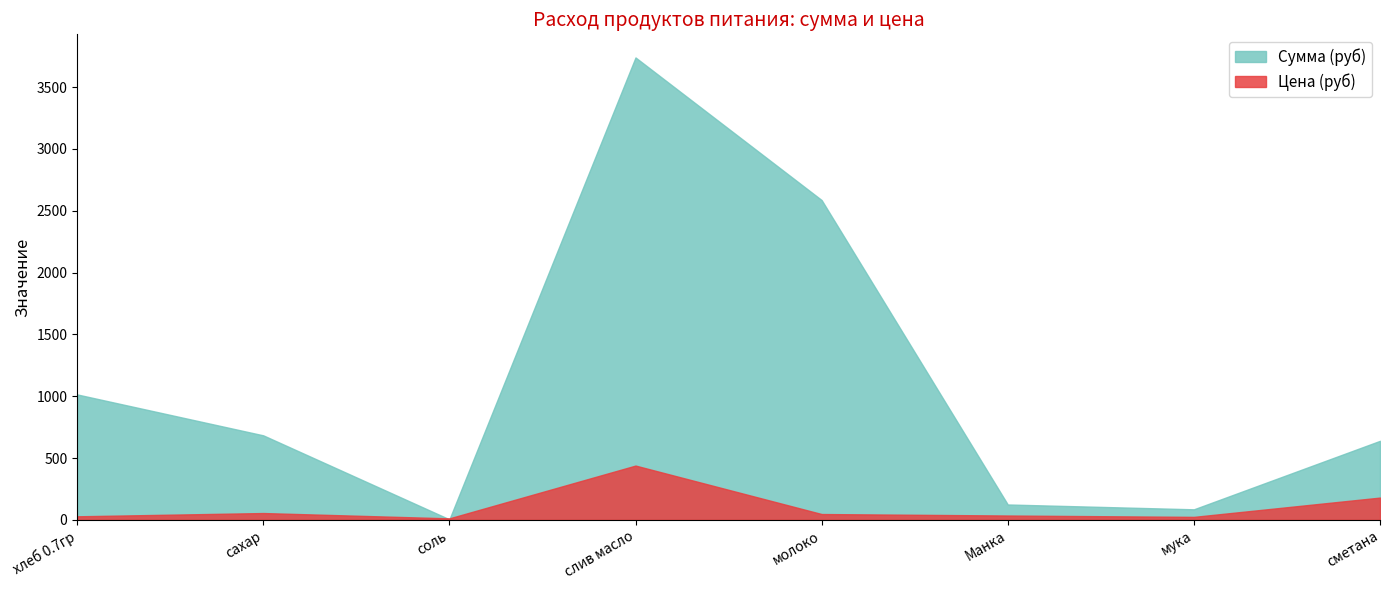

Count the number of categories in the chart.

8